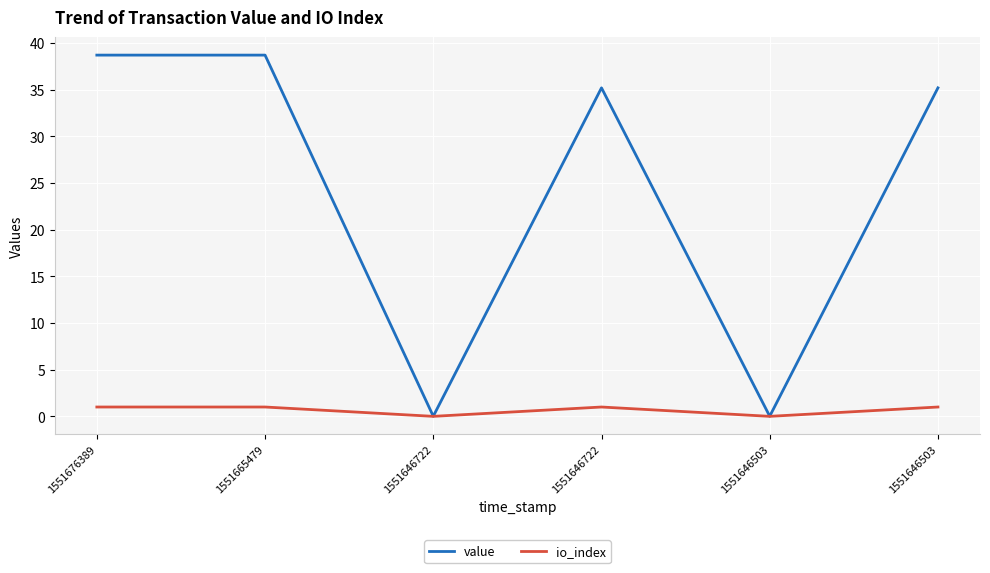

In value, how many points are lower than both neighbors (excluding endpoints)?

2